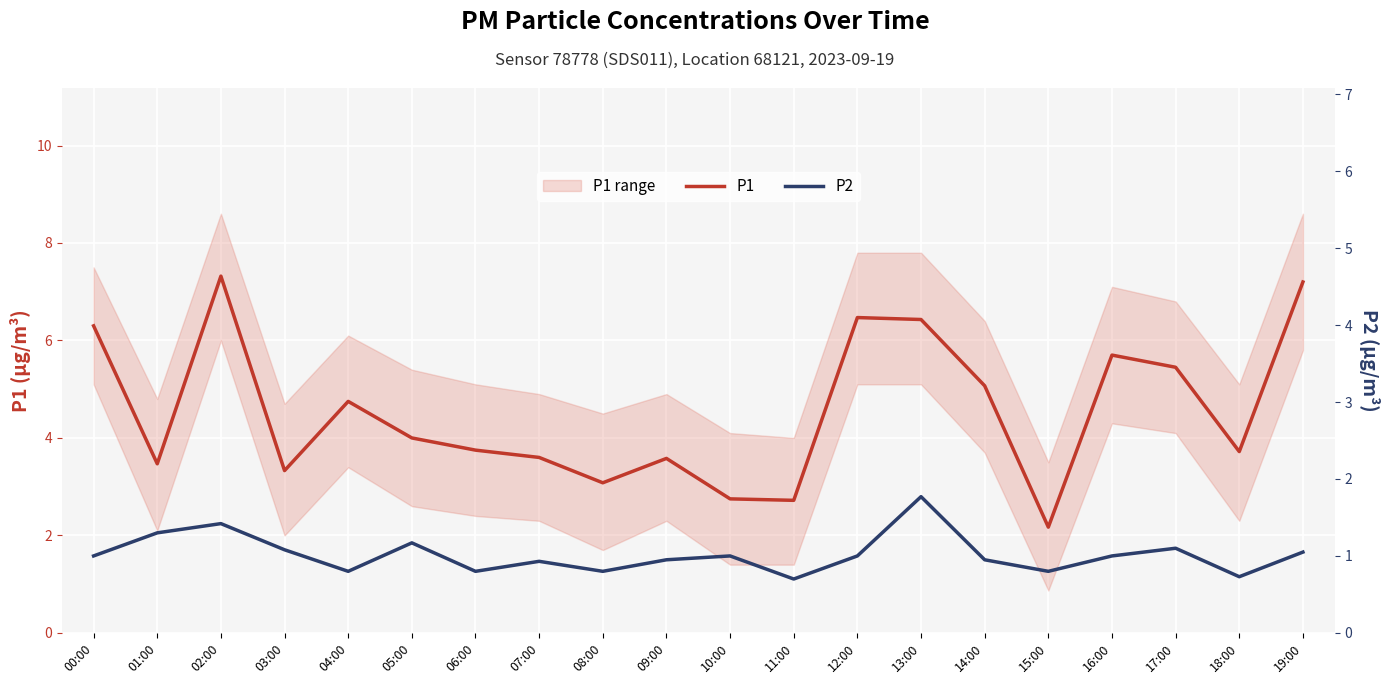

Where does the P1 series first go above 4?

00:00